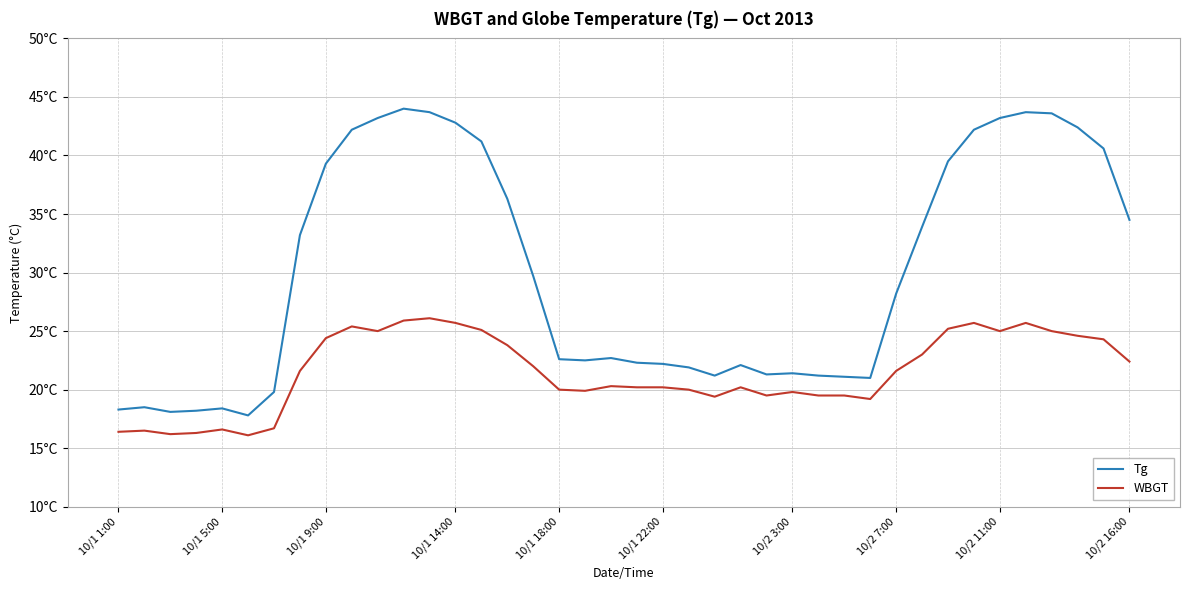

Does the chart display data point markers on the line(s)?

No